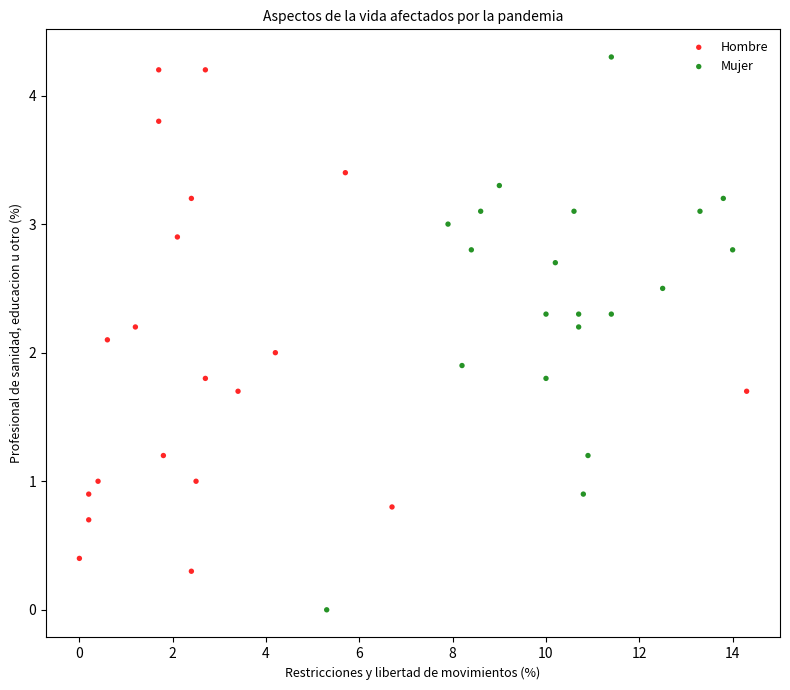

Which series has the widest spread of Y values?

Mujer